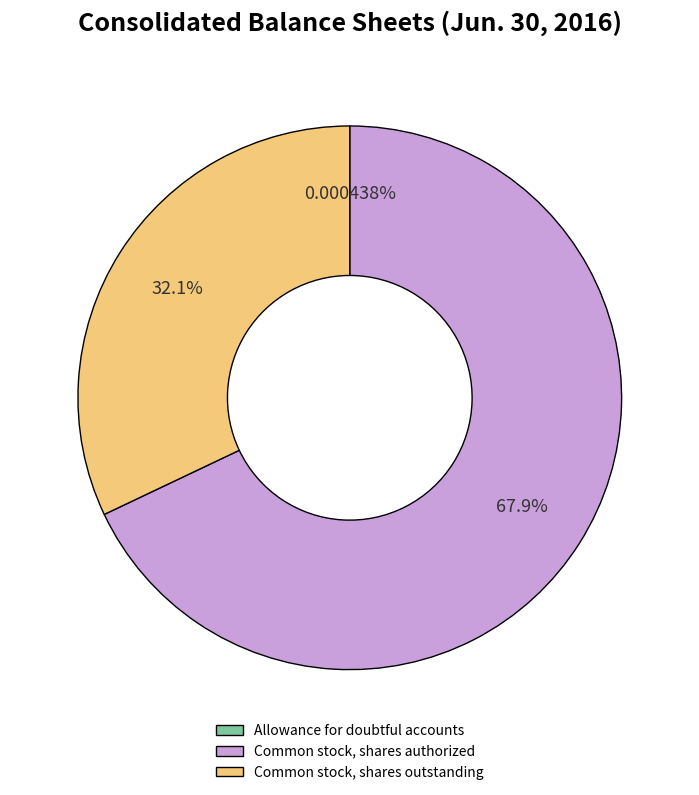

Which has a higher value, Common stock, shares authorized or Common stock, shares outstanding?

Common stock, shares authorized